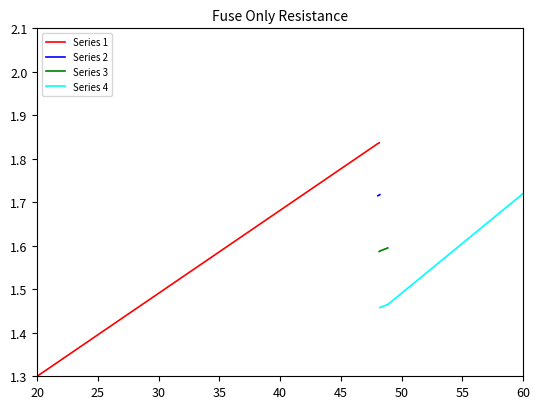

How many series are shown in this chart?

4